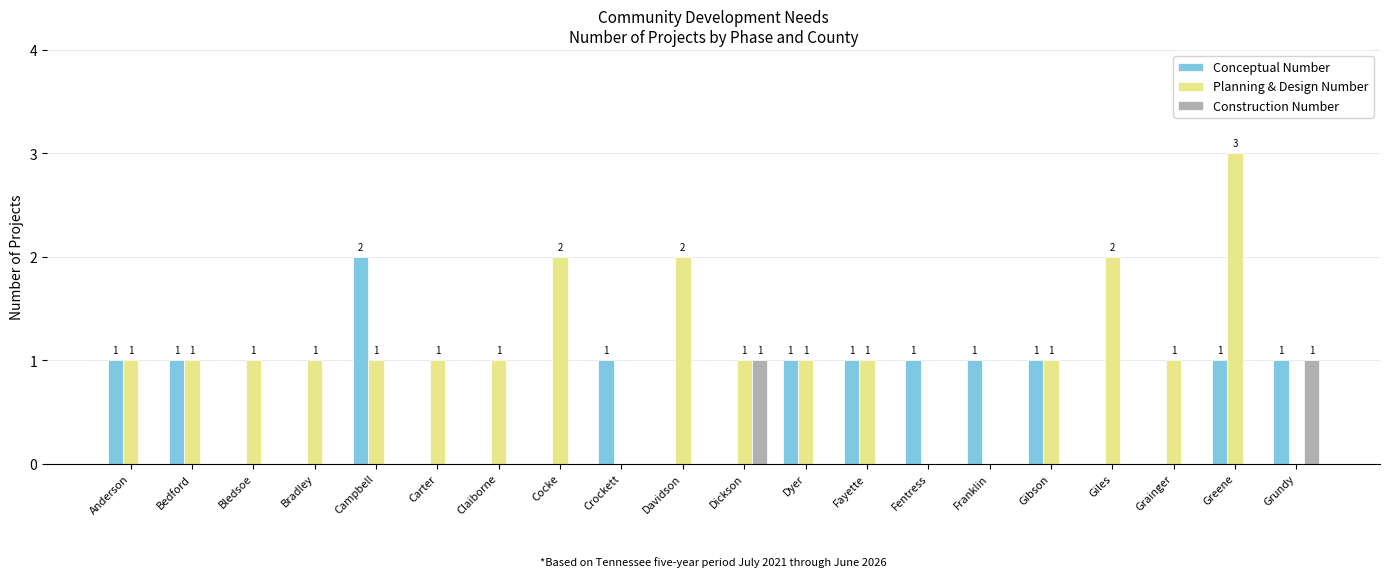

Is the value of Planning & Design Number at Anderson greater than the value of Conceptual Number at Bradley?

Yes